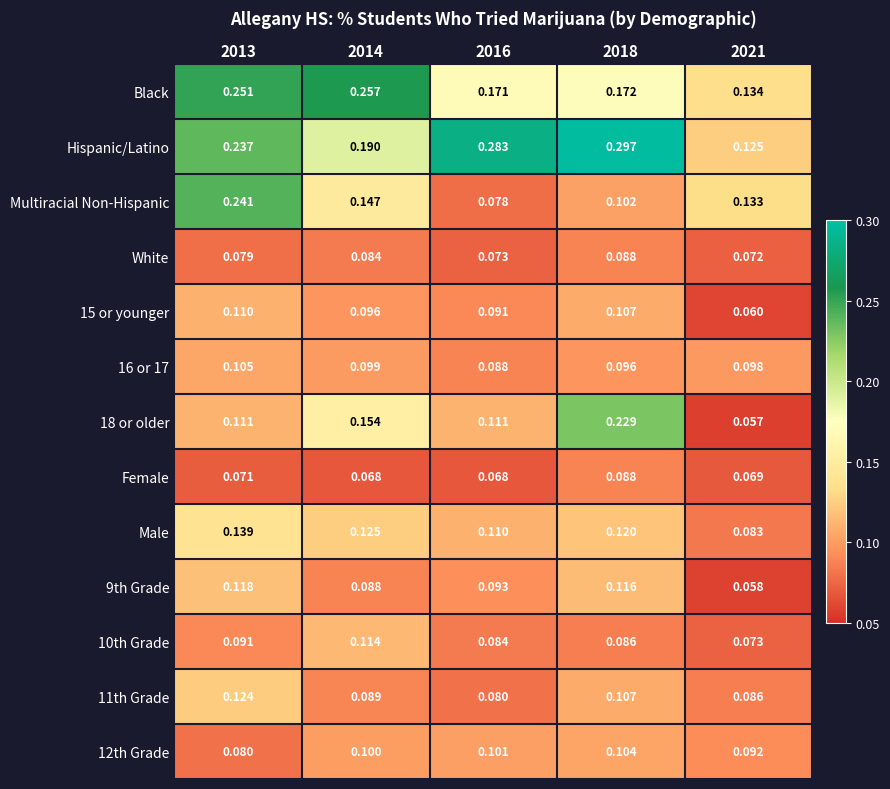

Between 2013 and 2021, which series saw the biggest shift?

Black